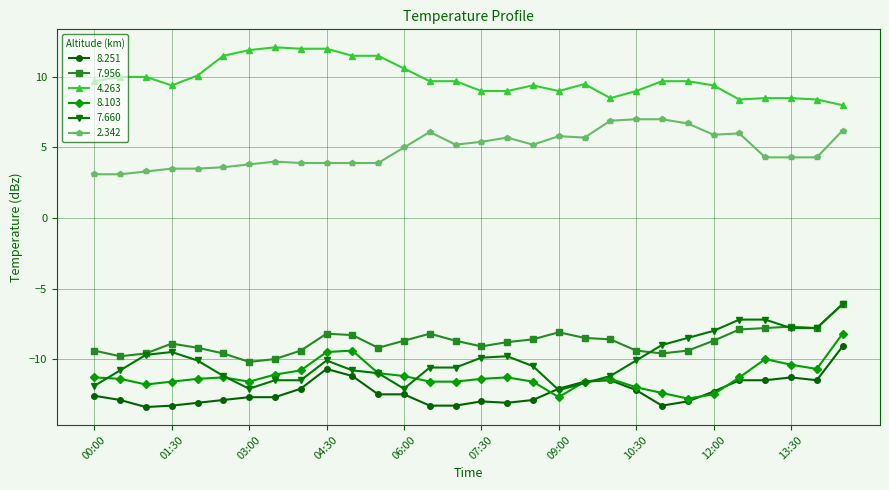

What is the maximum value shown in the chart?

12.1